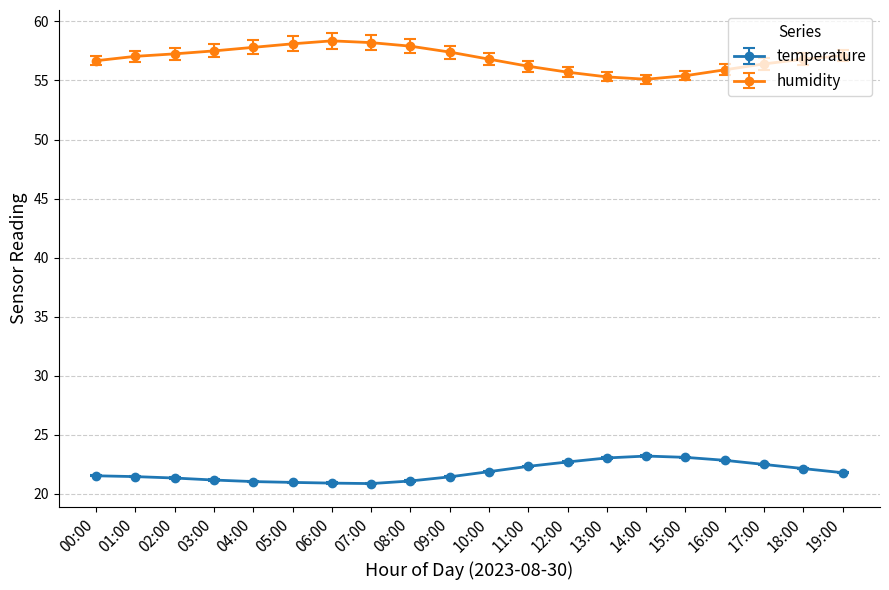

What is the difference between the second highest and second lowest values in the temperature series?

2.2